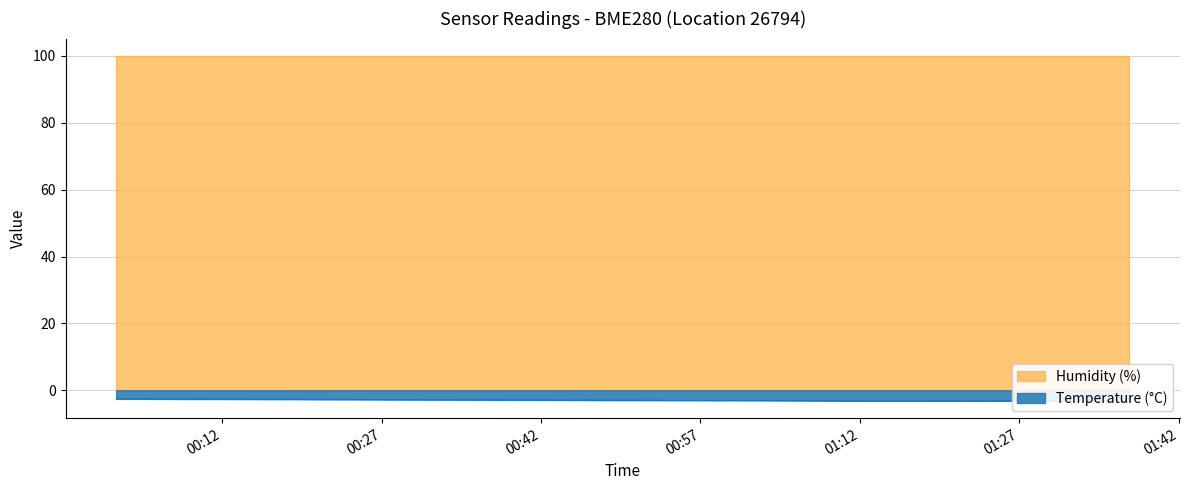

What is the maximum value shown in the chart?

100.0